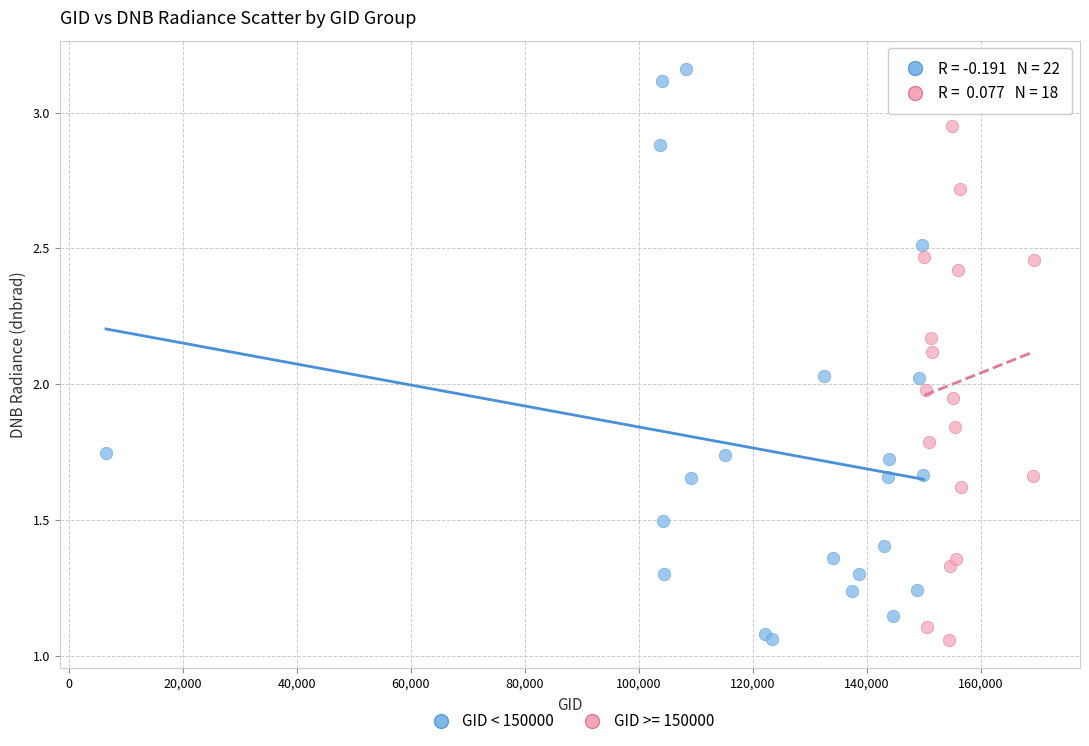

Which series contains the highest Y value?

GID < 150000